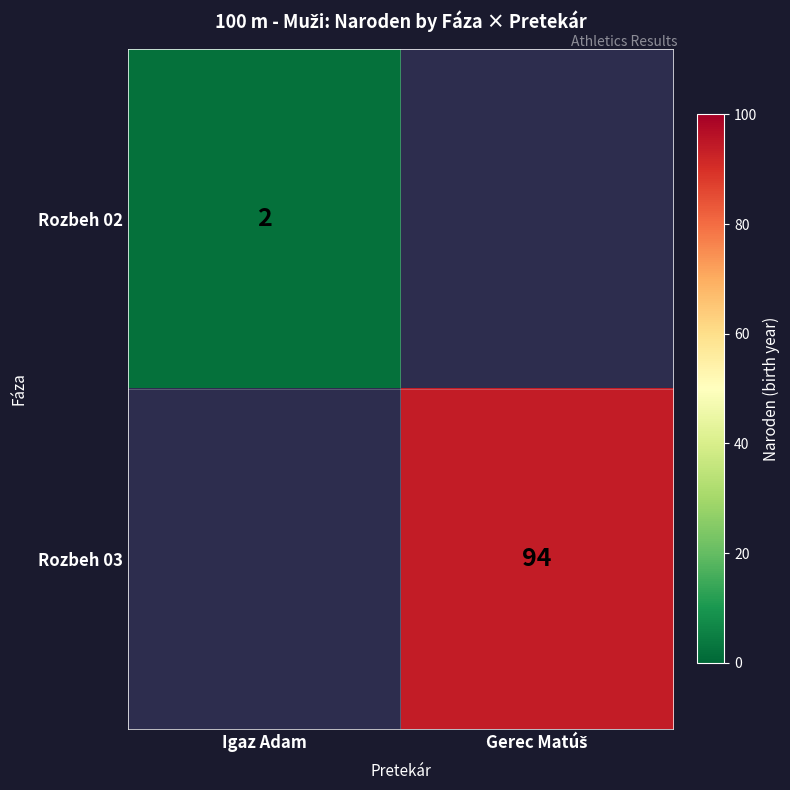

At how many categories does at least one series exceed 90?

1